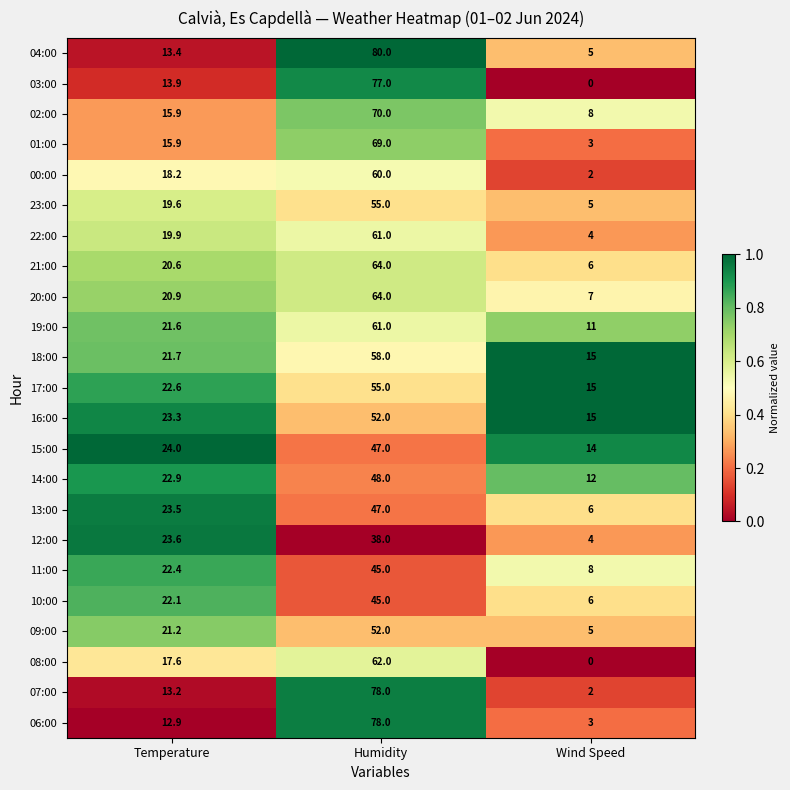

Which series has the widest spread of values?

03:00